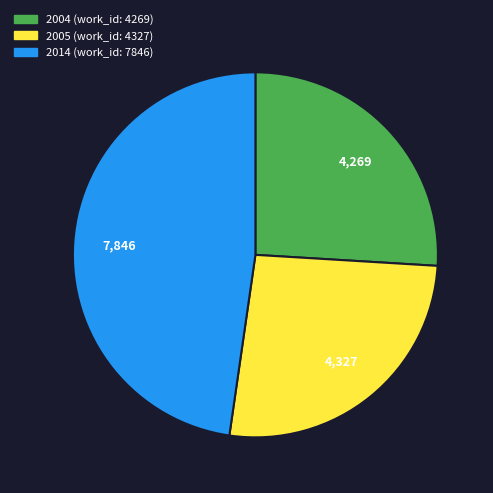

Does any single category account for the majority?

No